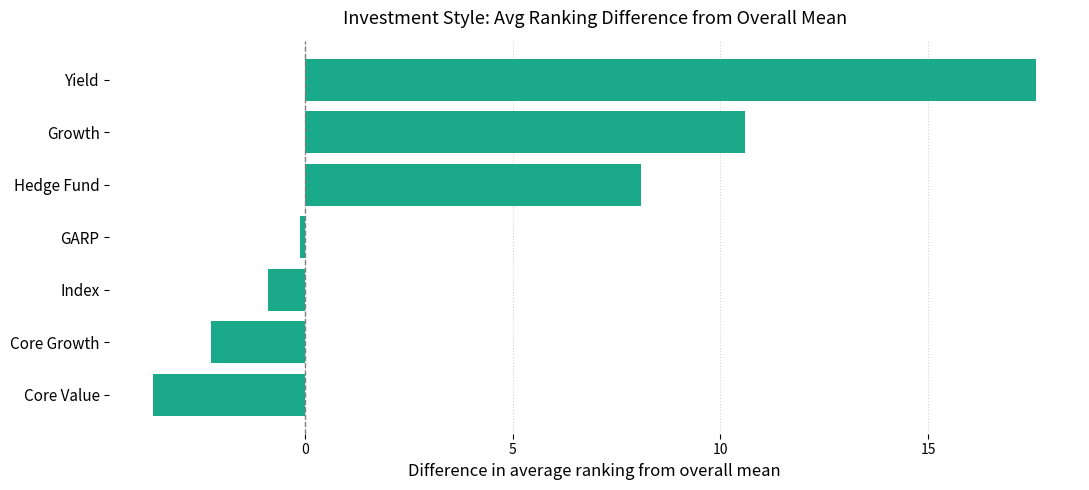

Read the value at Core Value.

-3.7